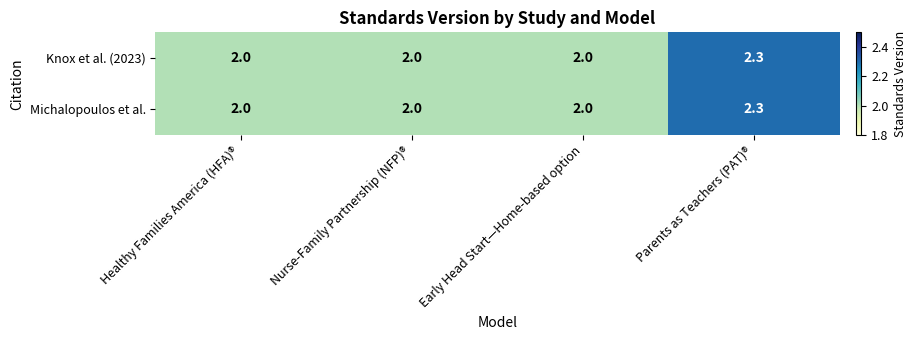

What is the sum of all Knox et al. (2023) values?

8.3